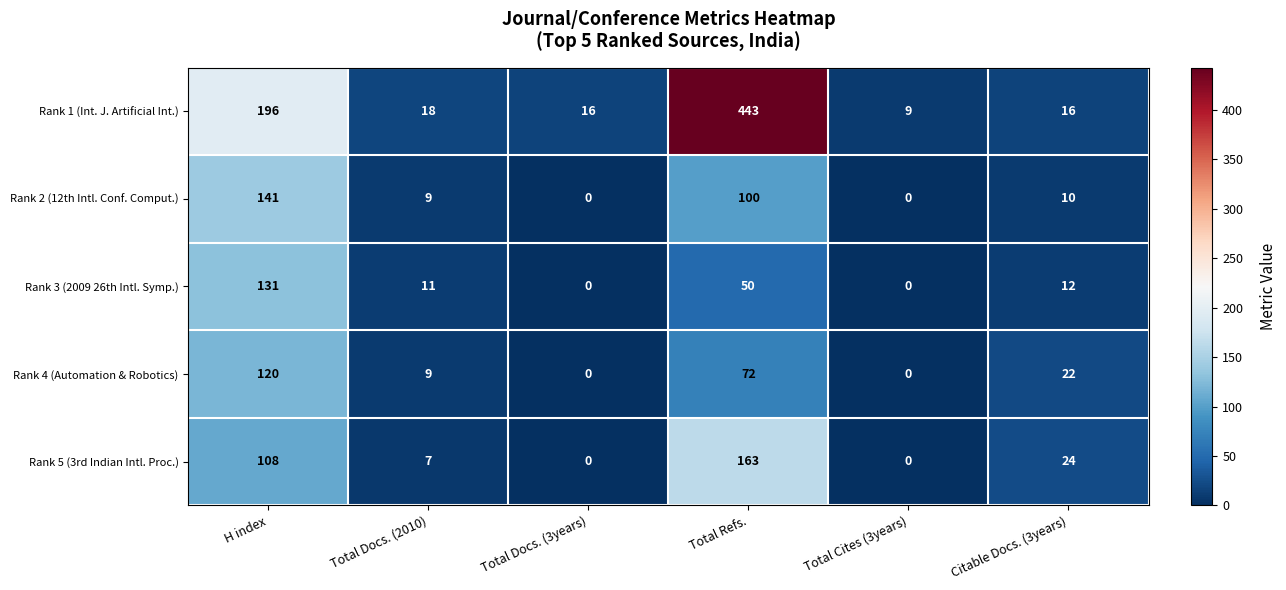

At Citable Docs. (3years), list the series in order from smallest to largest.

Rank 2 (12th Intl. Conf. Comput.), Rank 3 (2009 26th Intl. Symp.), Rank 1 (Int. J. Artificial Int.), Rank 4 (Automation & Robotics), Rank 5 (3rd Indian Intl. Proc.)